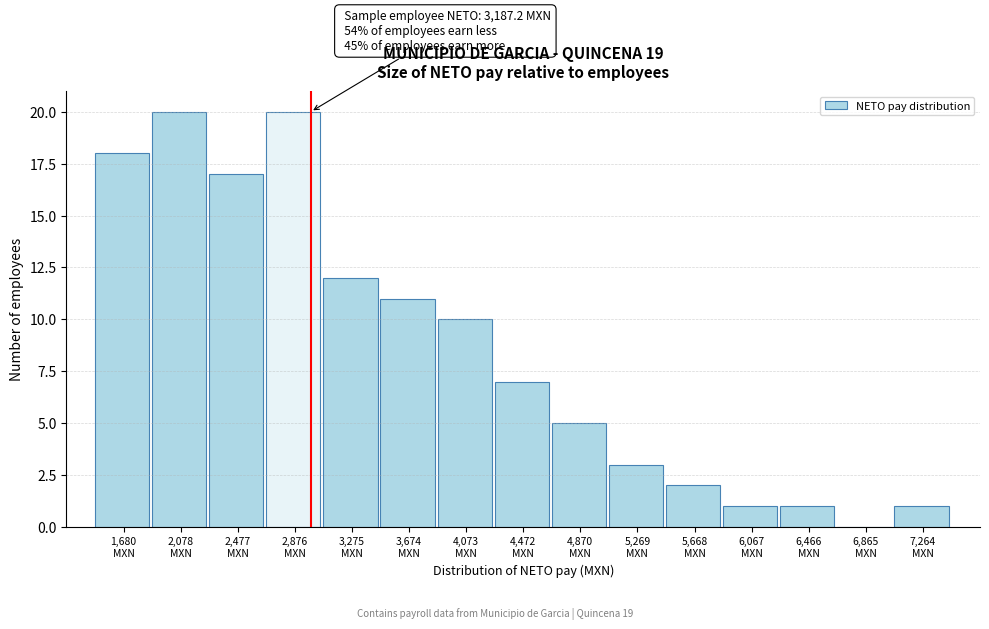

What is the sum of all values?

128